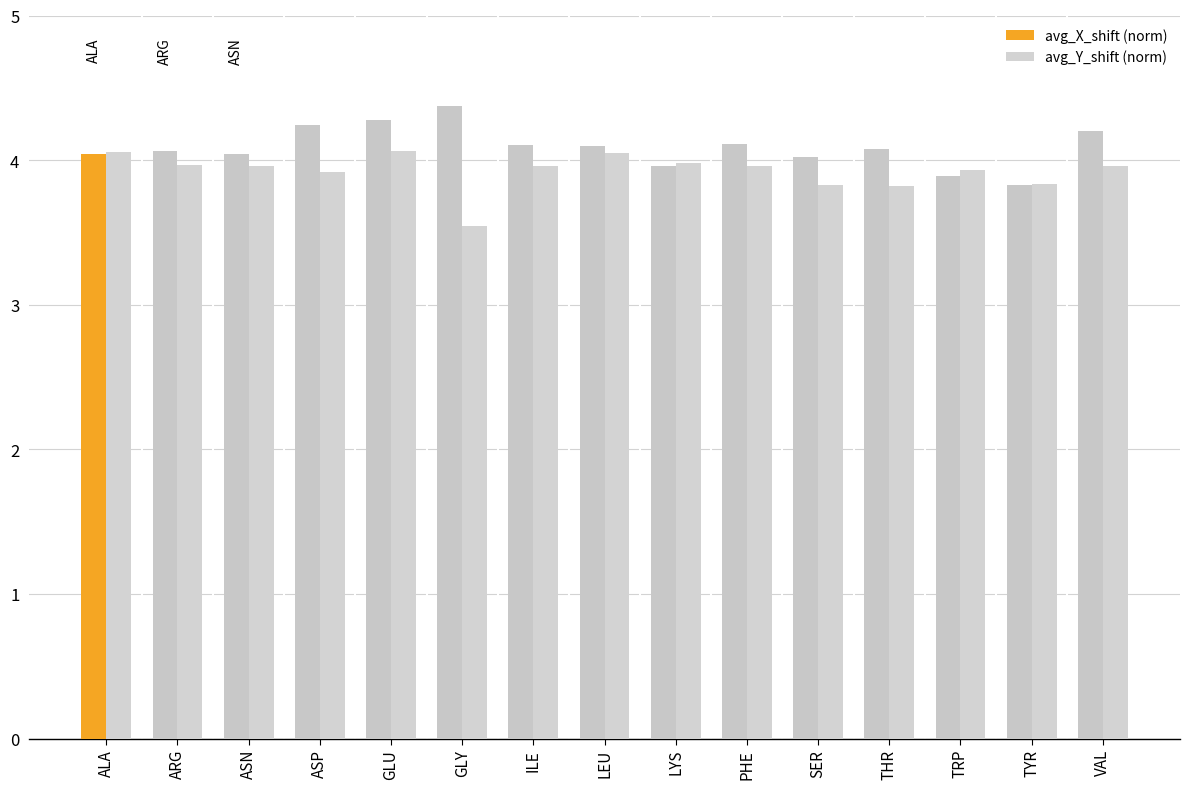

What is the smallest value displayed?

3.5